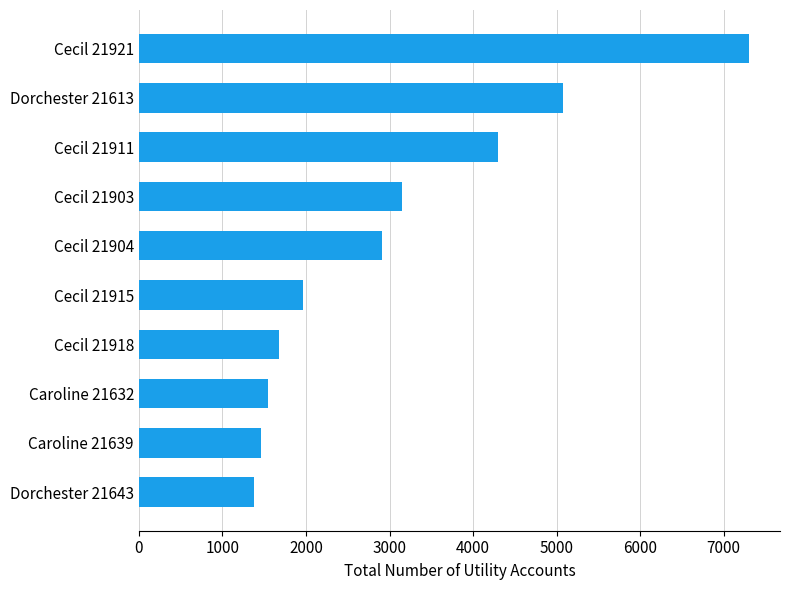

Count the number of data series in this chart.

1